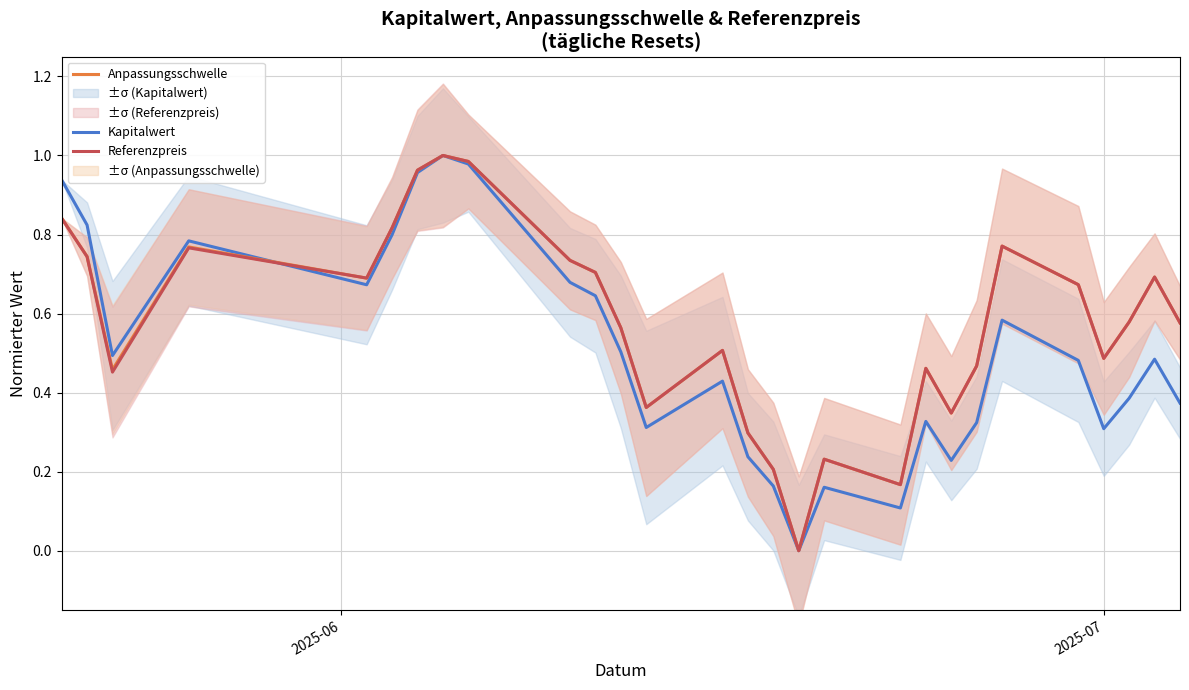

Which series ends up on top after the final intersection of Kapitalwert and Anpassungsschwelle?

Anpassungsschwelle